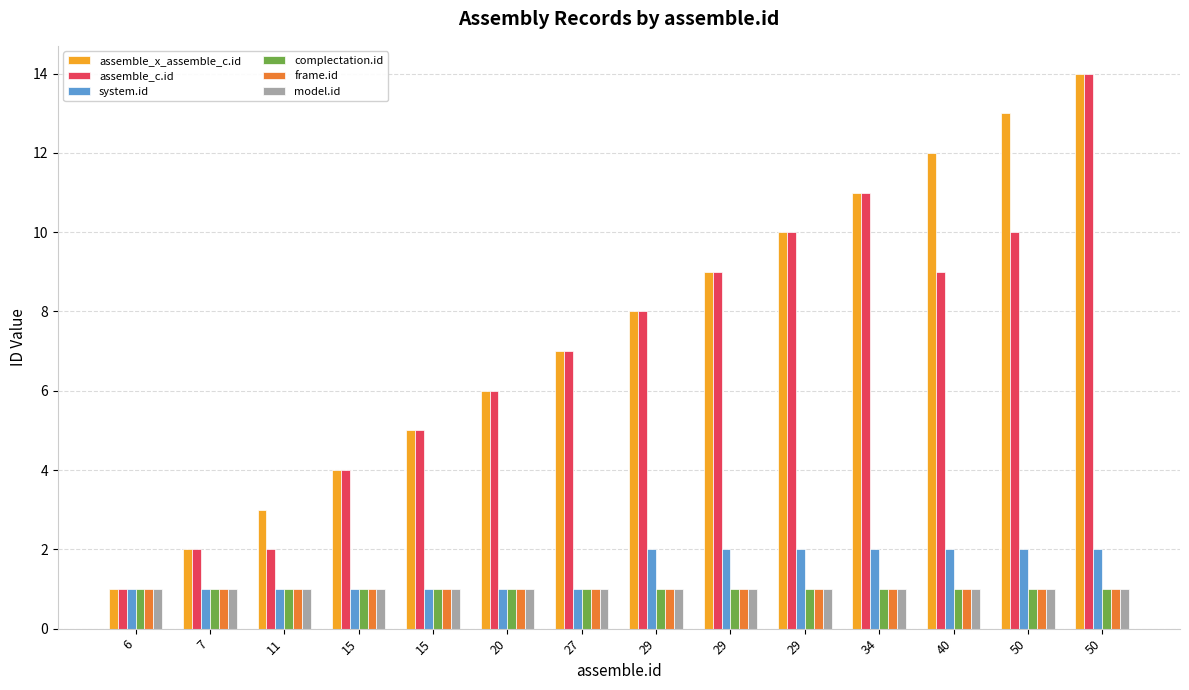

How many bars are there in total?

84